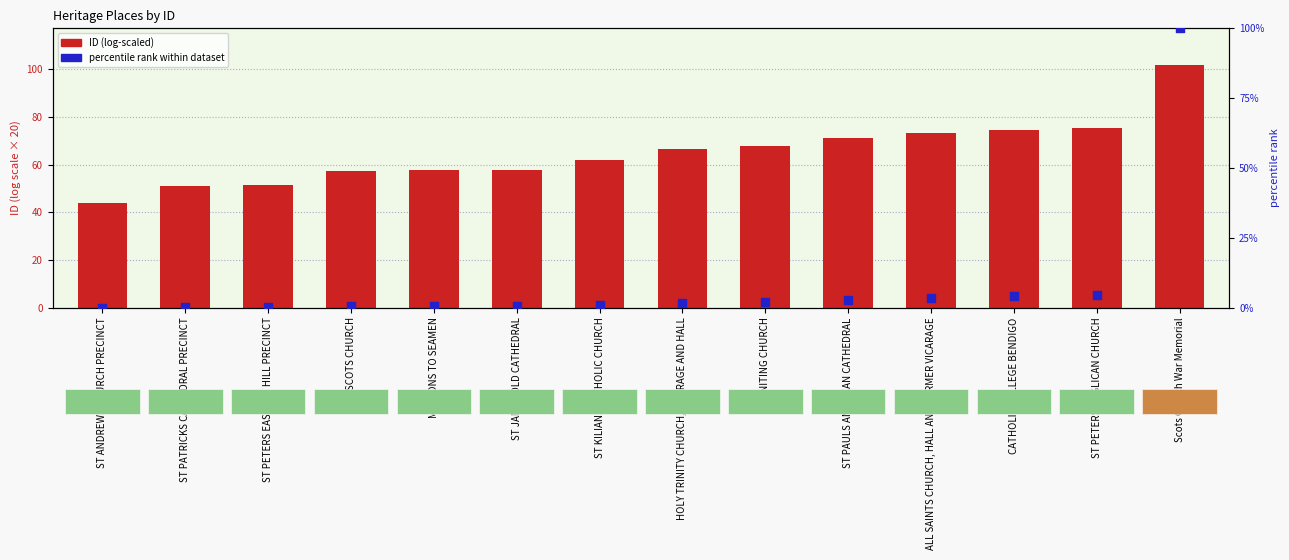

Which series contains the highest Y value?

ID (log-scaled)